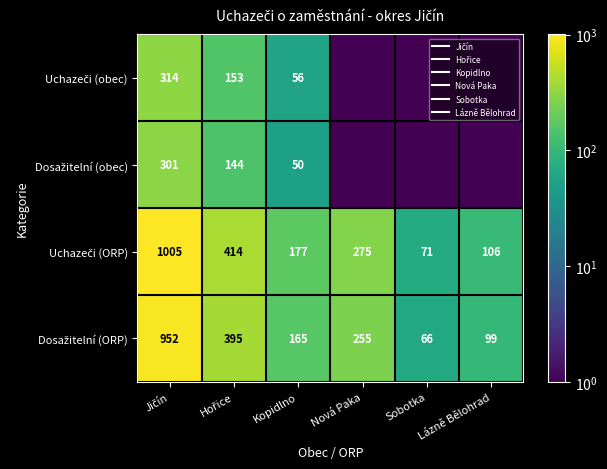

Which category has the highest value across all series?

Jičín